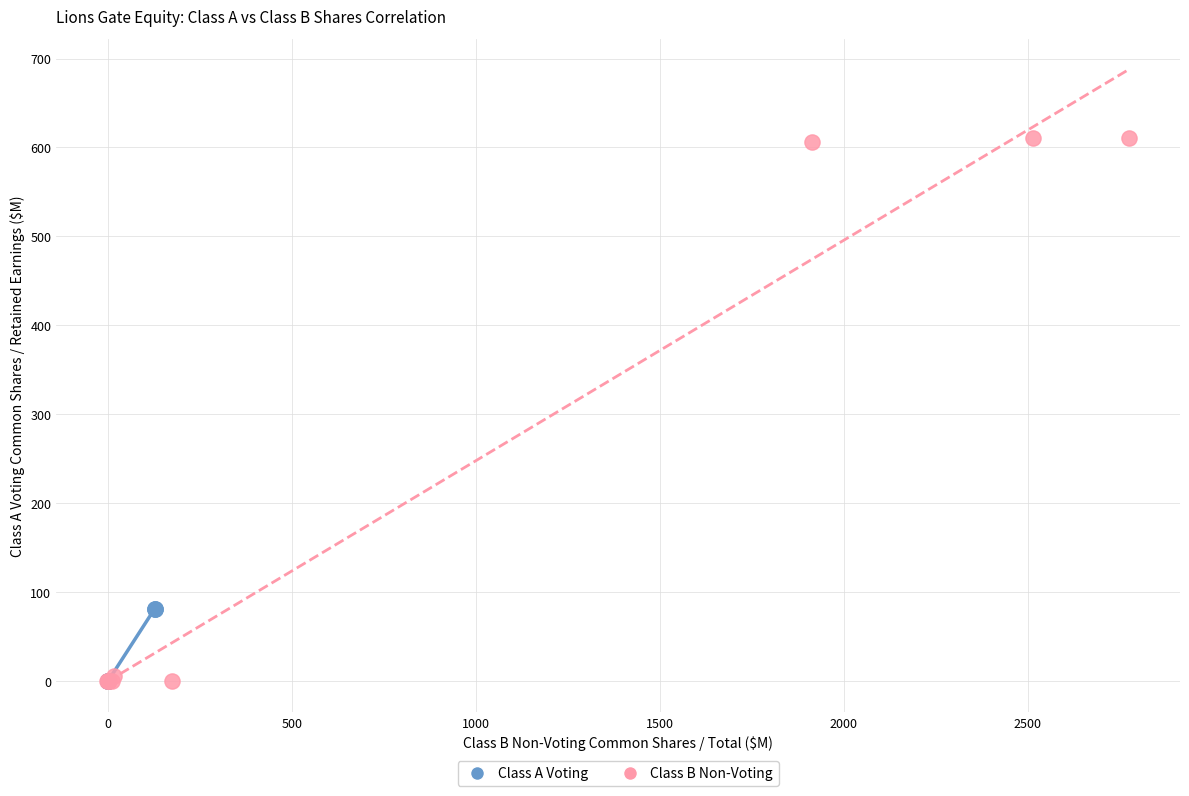

Which series contains the highest Y value?

Class B Non-Voting